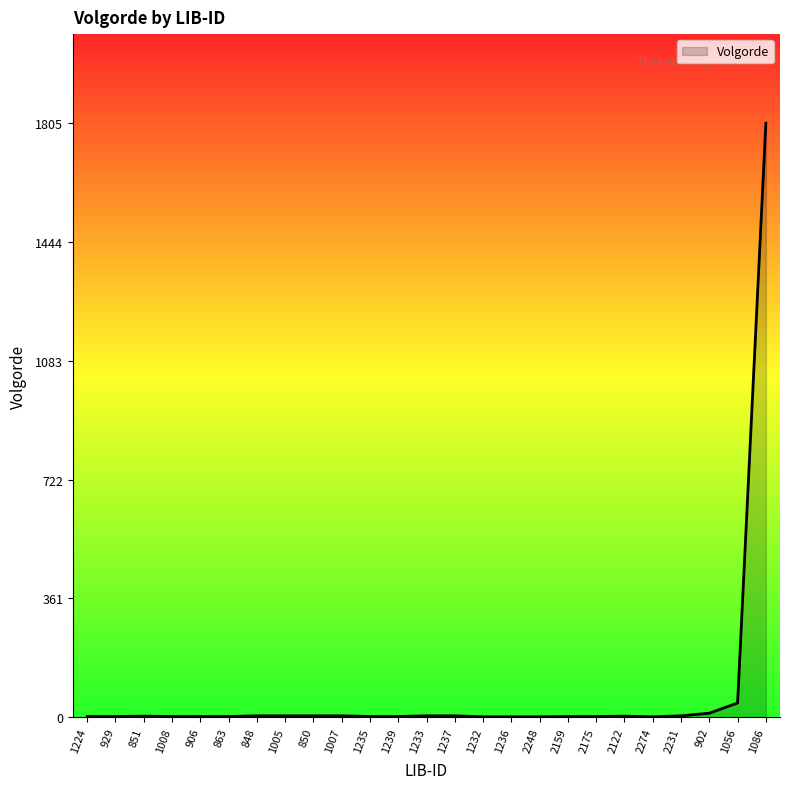

What is the difference between the maximum and minimum values?

1804